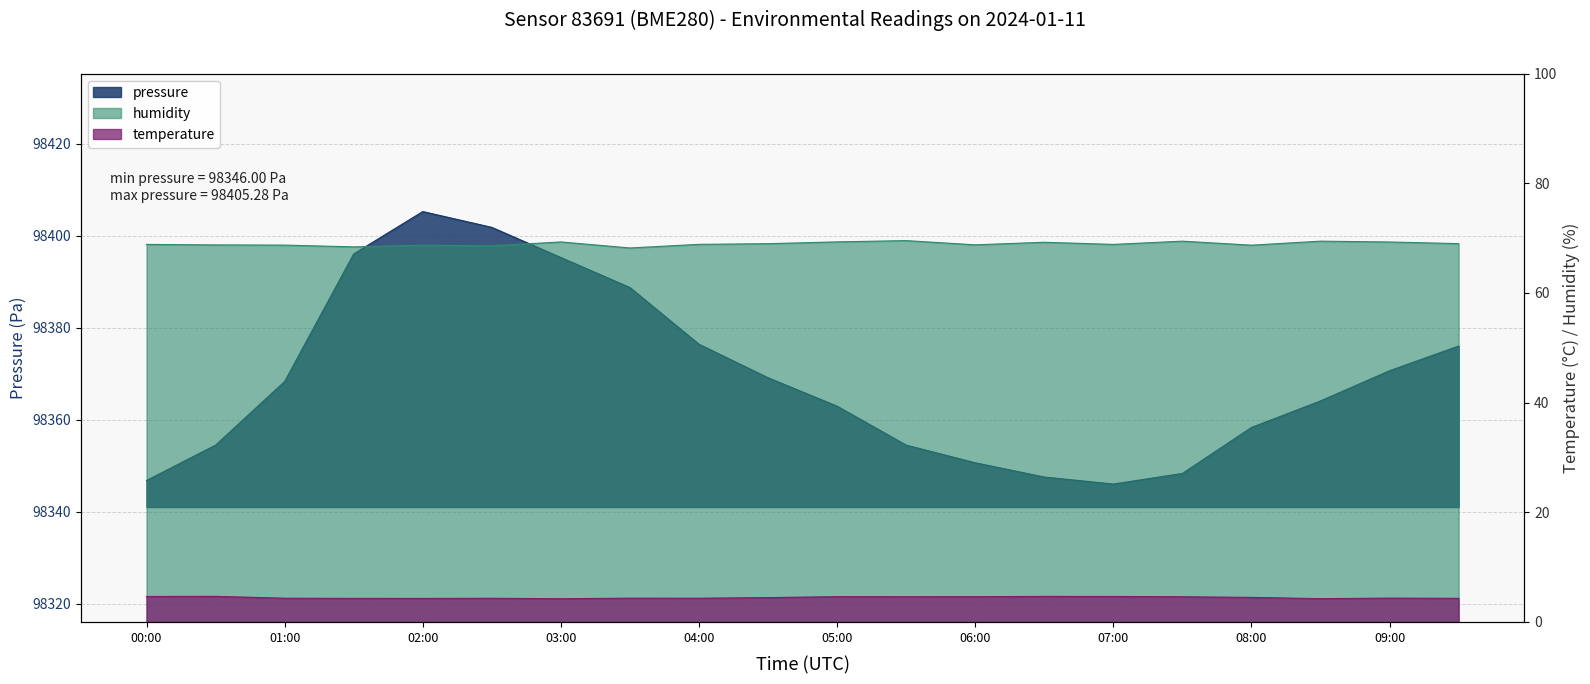

True or false: temperature has more than 1 interior local peaks.

True